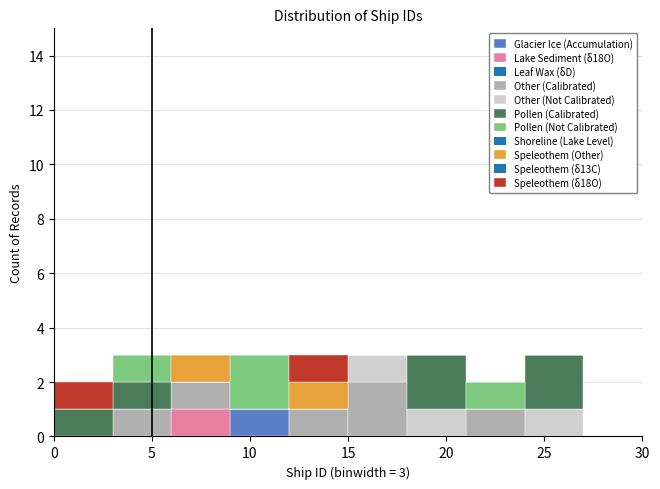

What is the total height of the stacked bar covering 24 to 27 on the x-axis? The values are not printed on the chart, so give them approximately, as read against the axis.

3